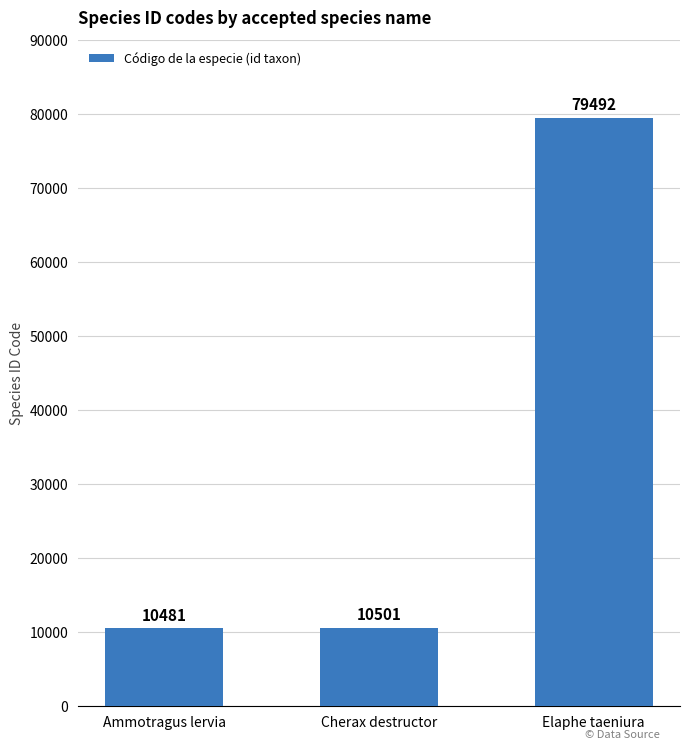

True or false: the data shows 2608 at Ammotragus lervia.

False